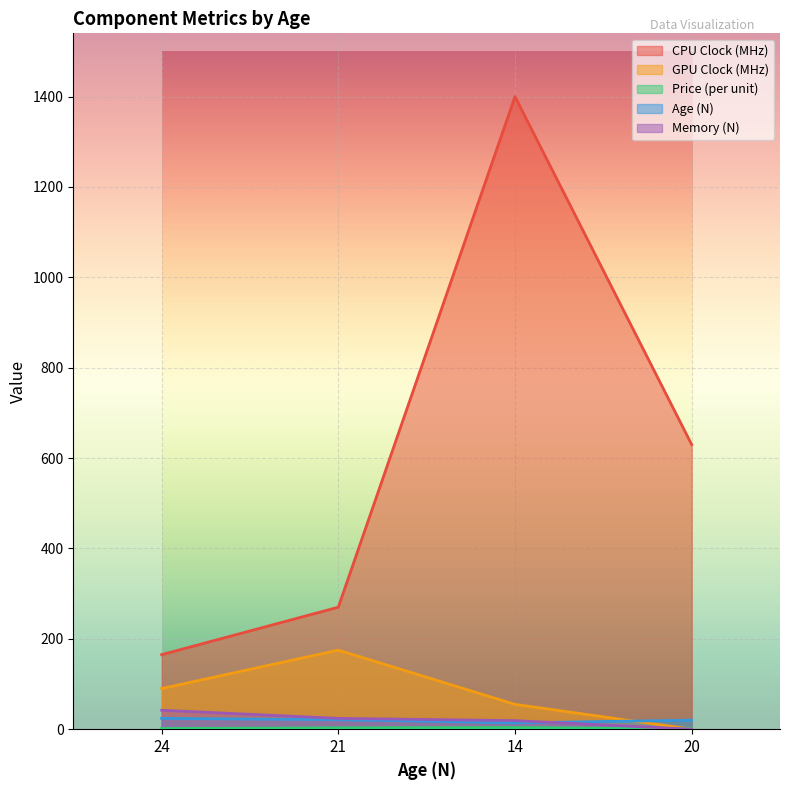

Does the chart display data point markers on the line(s)?

No